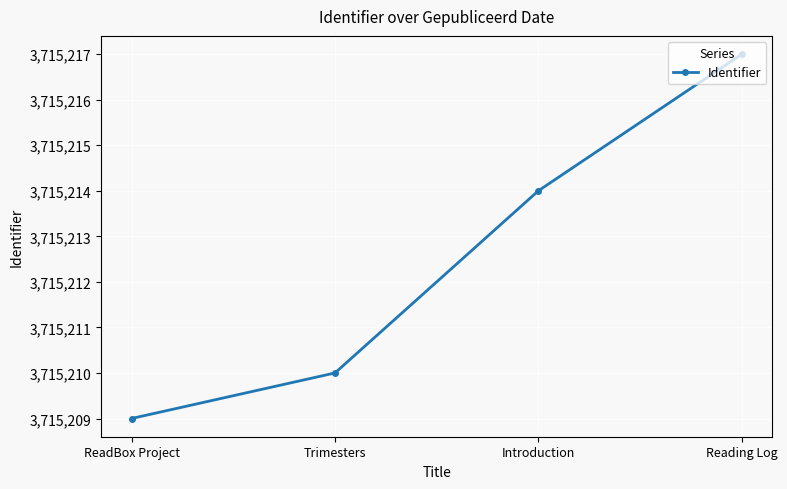

What is the label of the 3rd point from the left?

Introduction